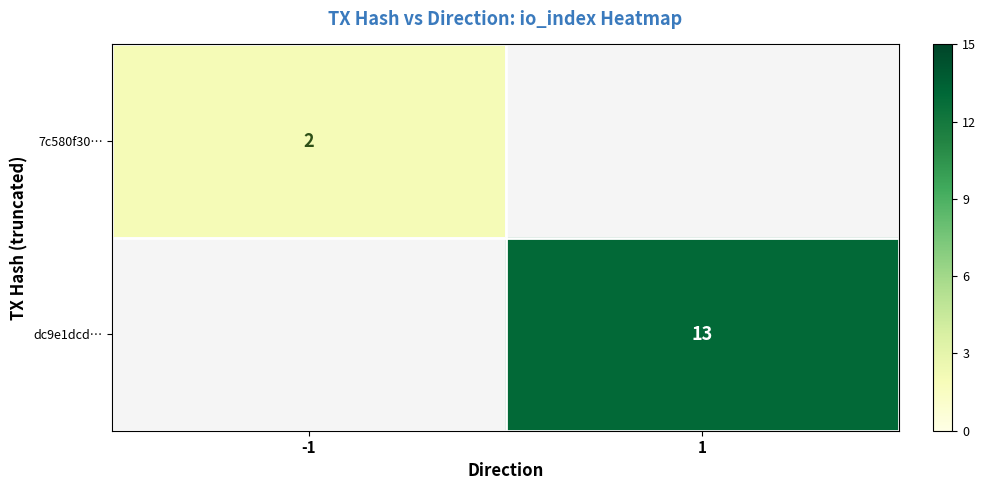

Is it true that 7c580f30… equals 1 at -1?

False